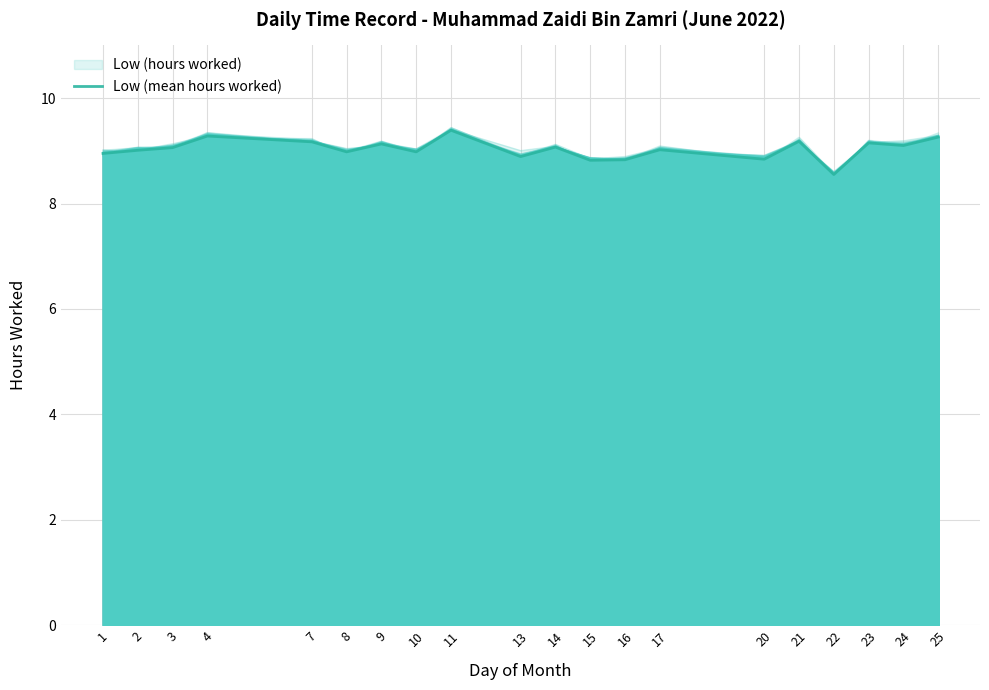

What is the sum of the values at 15 and 4?

18.1